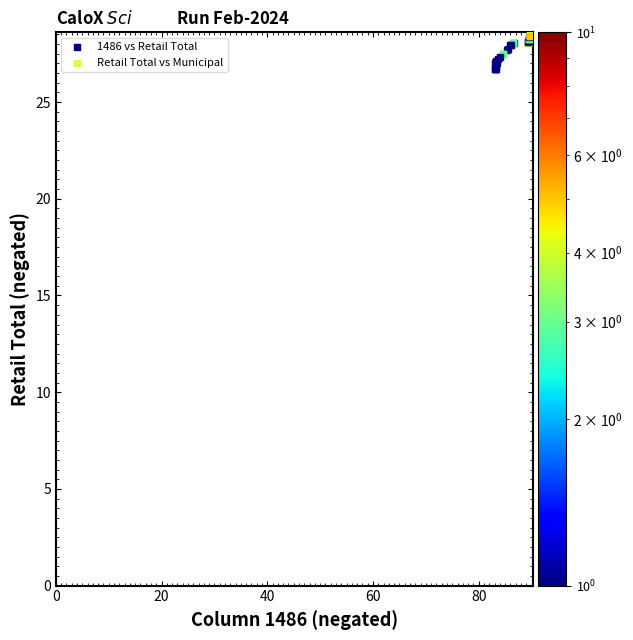

What are all the series names shown in the legend?

1486 vs Retail Total, Retail Total vs Municipal